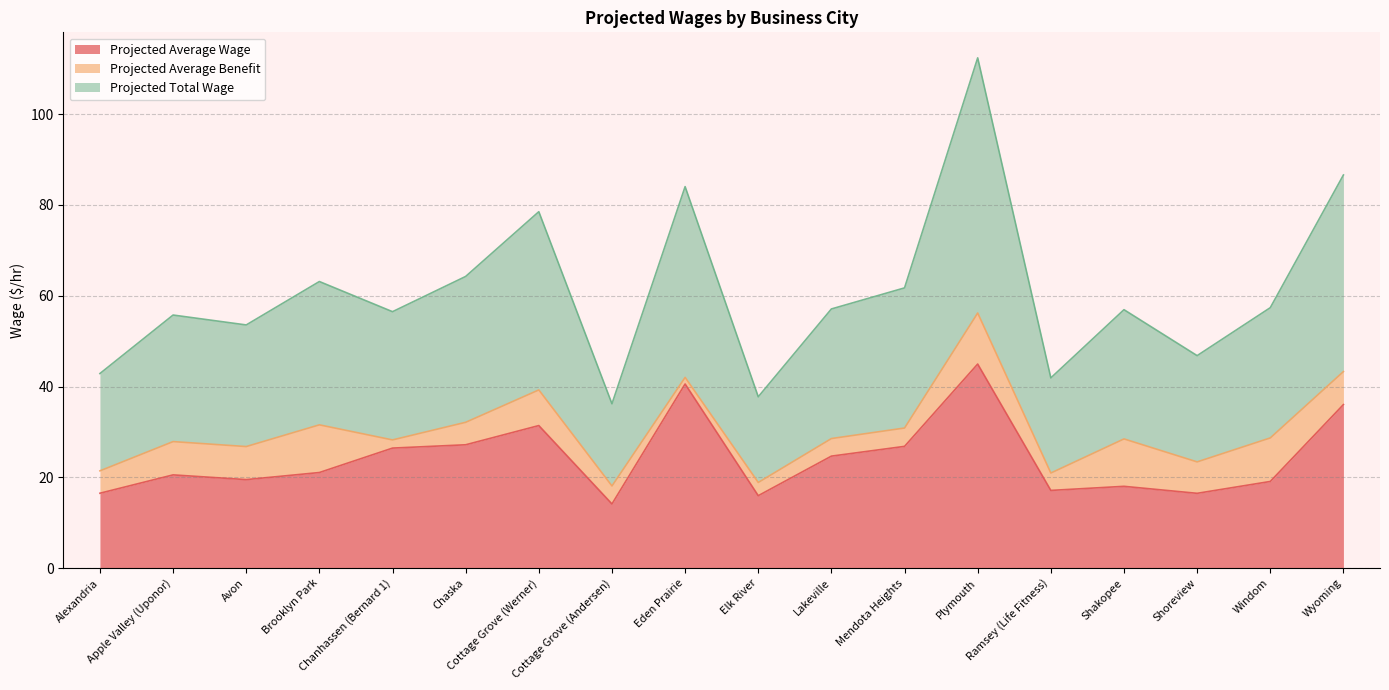

Is it true that Projected Average Wage equals 14.3 at Chanhassen (Bernard 1)?

False